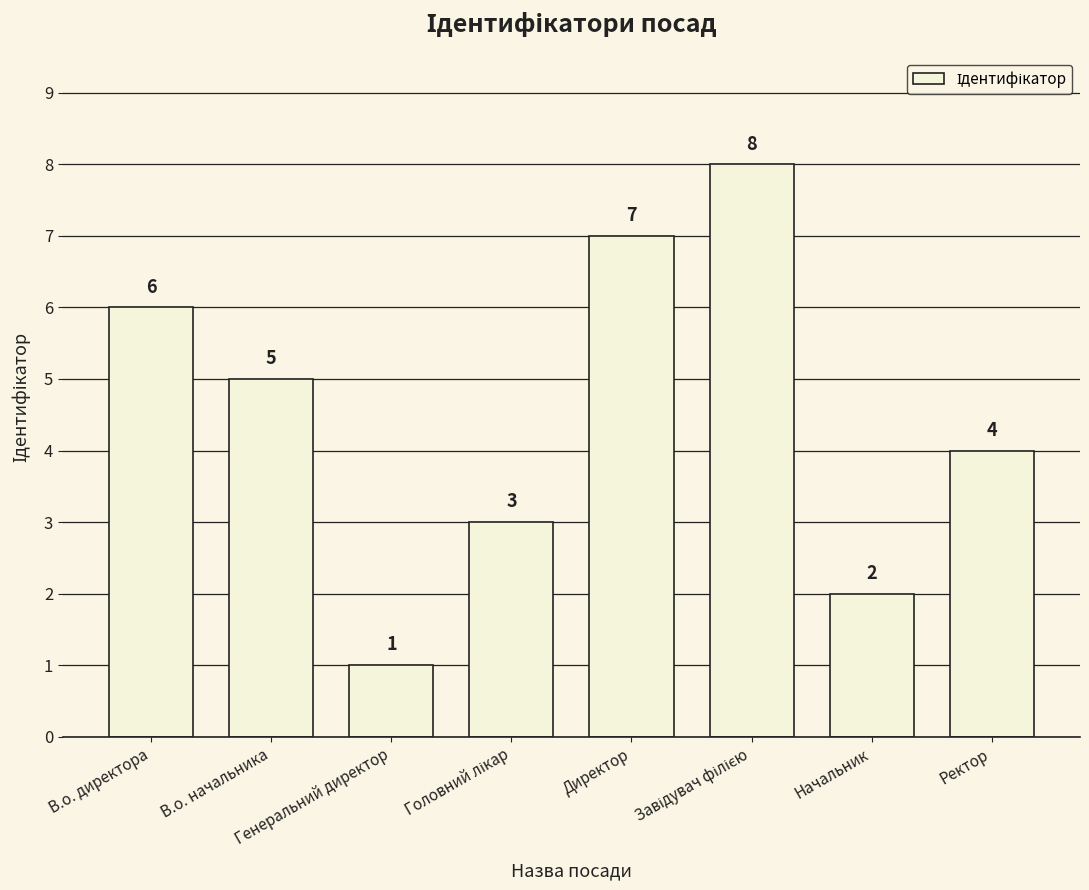

What is the difference between the maximum and minimum values?

7